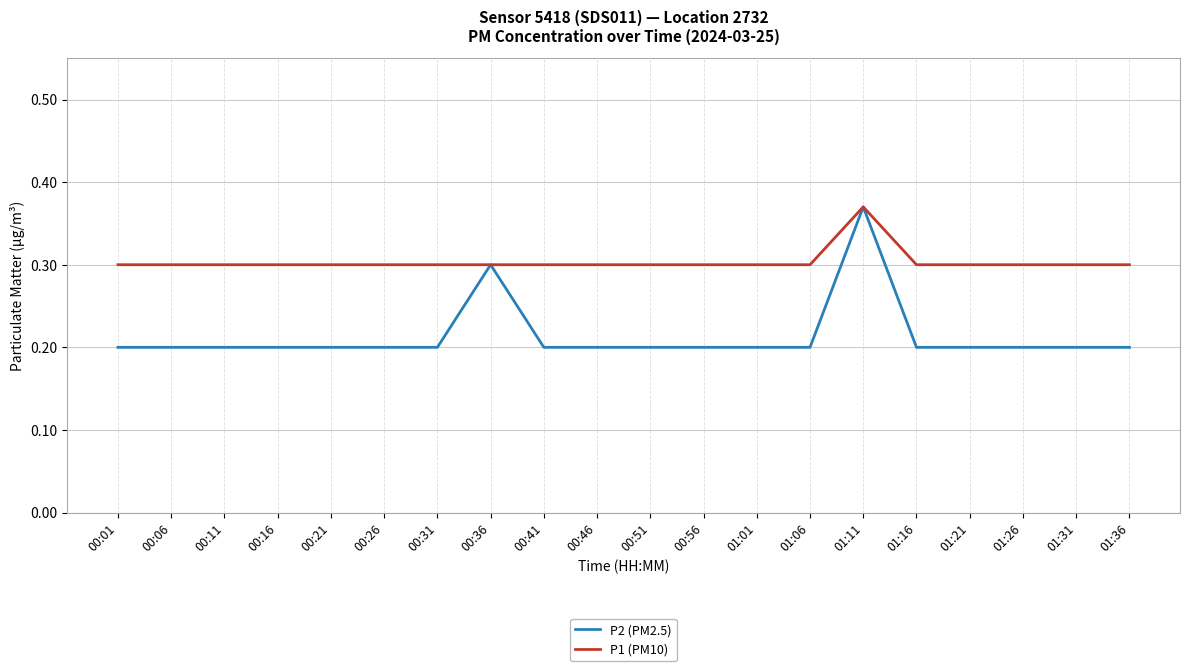

Which label corresponds to the largest value in the chart?

01:11